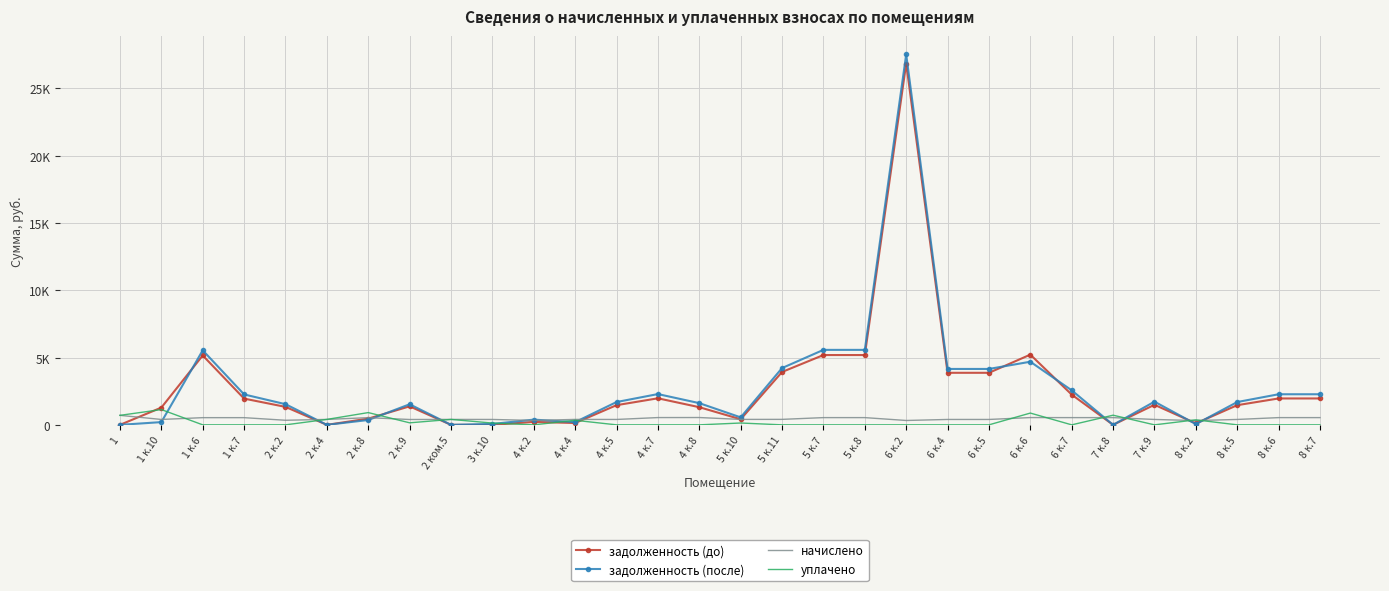

At which category does начислено reach its first local valley?

1 к.10